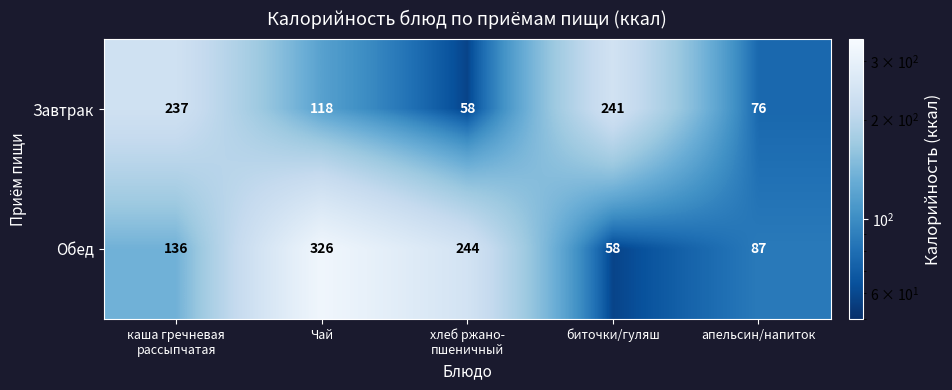

What is the difference between the maximum and minimum values in the Обед series?

268